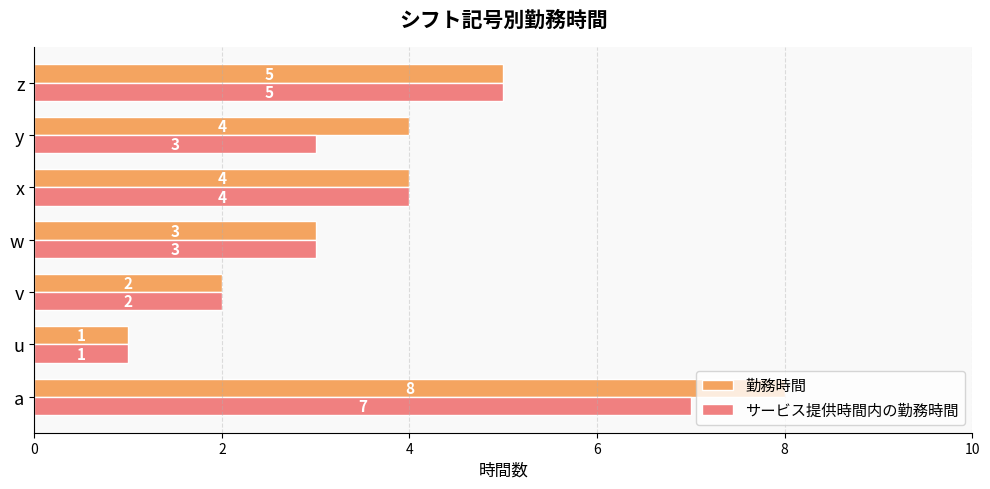

How many 勤務時間 values are between 2 and 5?

5